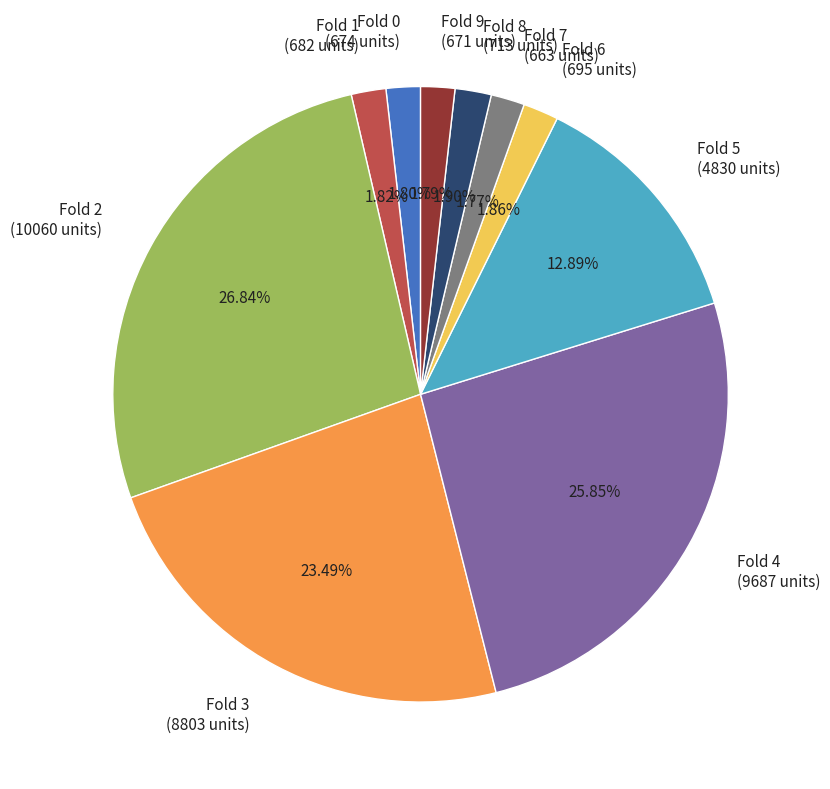

Which category has the biggest portion of the pie?

Fold 2 (10060 units)